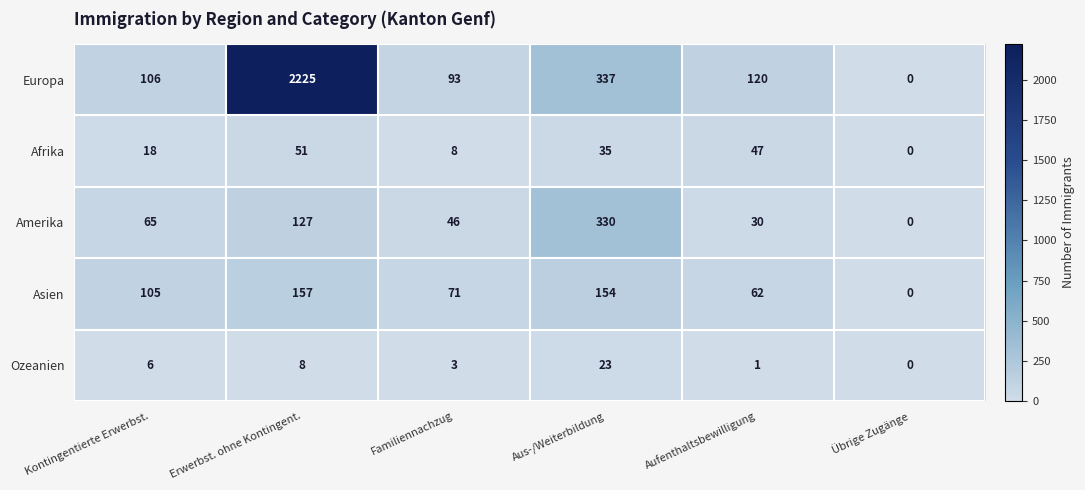

How many data points in Europa are less than 120?

3